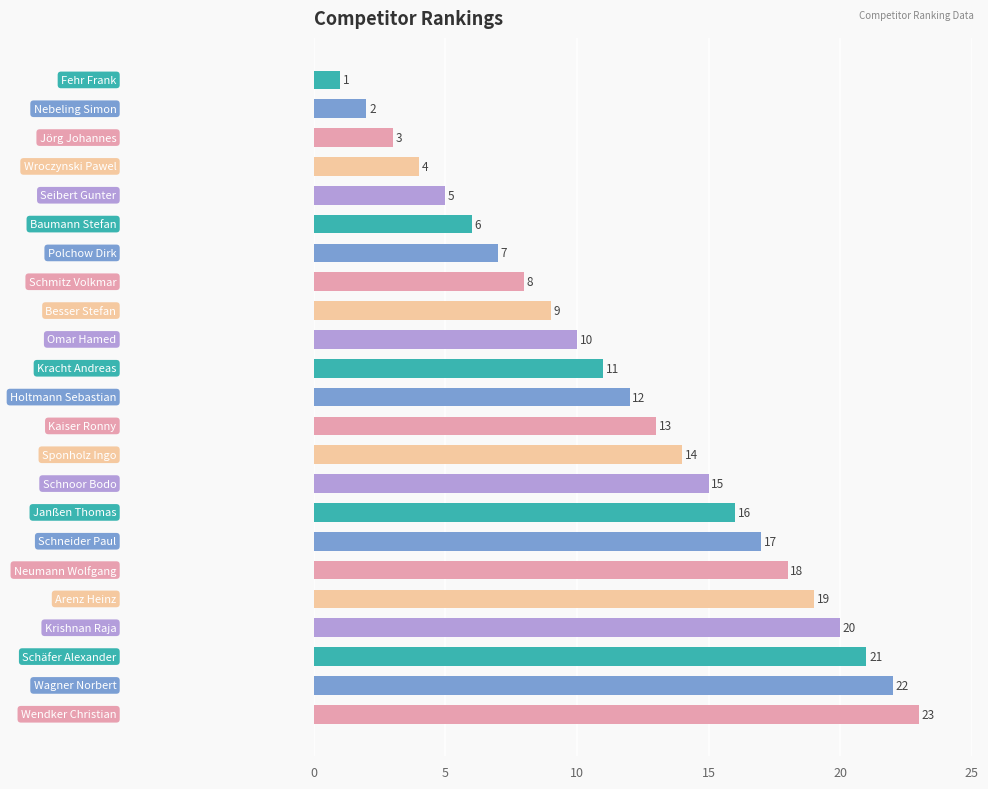

Are the bars grouped side by side (vs. stacked)?

No